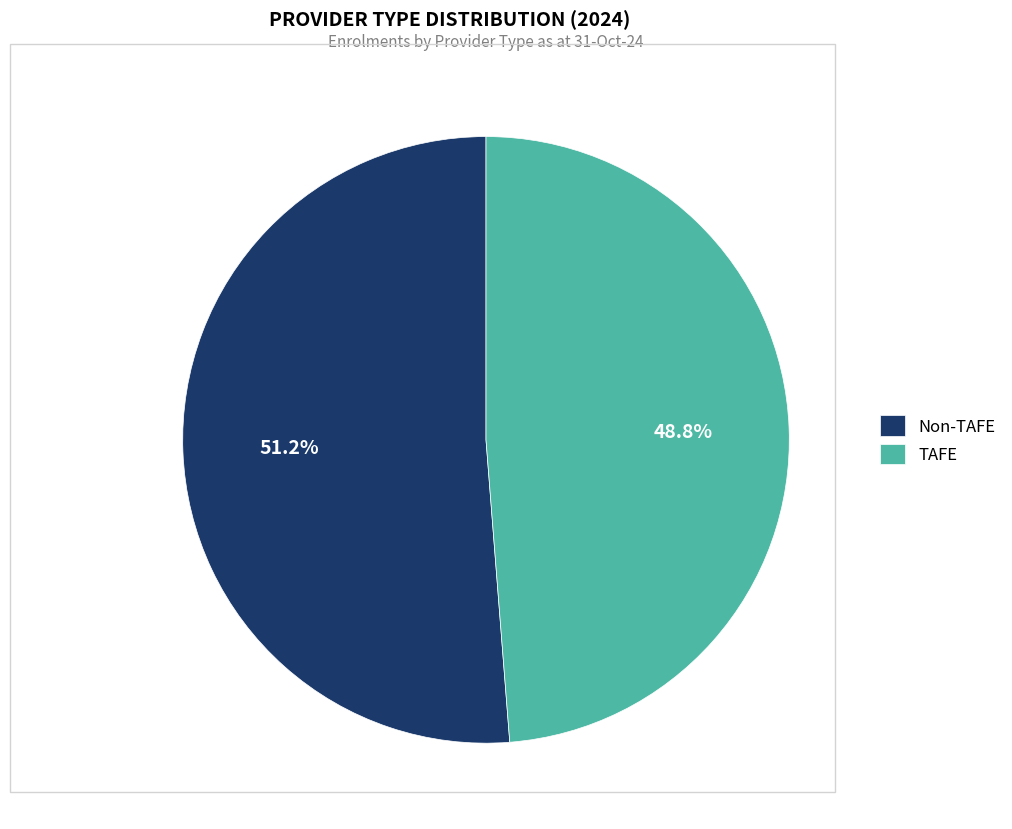

Rank the categories by value from lowest to highest.

TAFE, Non-TAFE